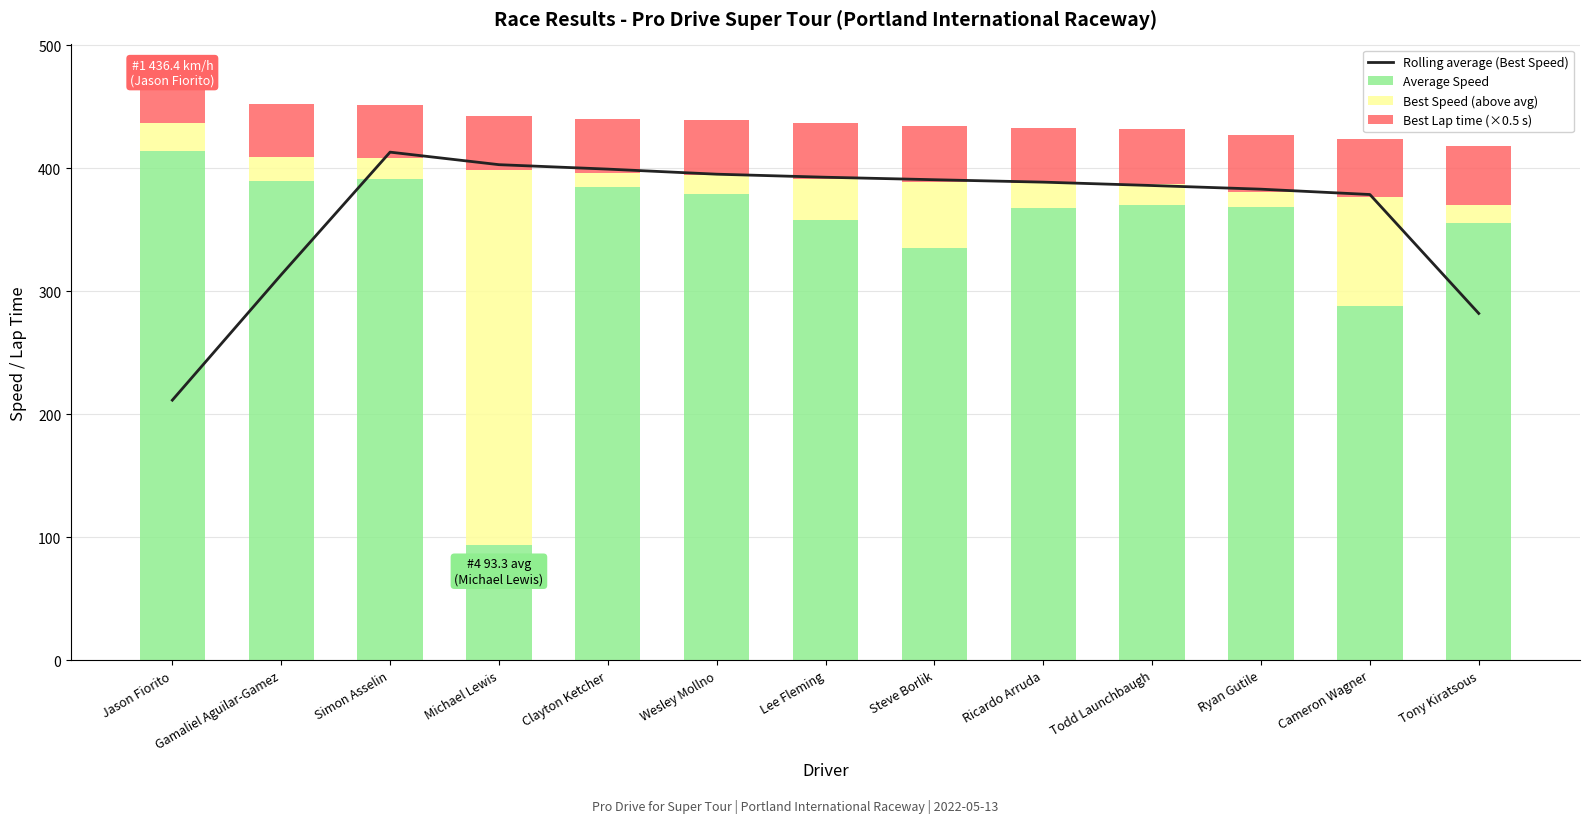

Which category has the lowest value across all series?

Clayton Ketcher